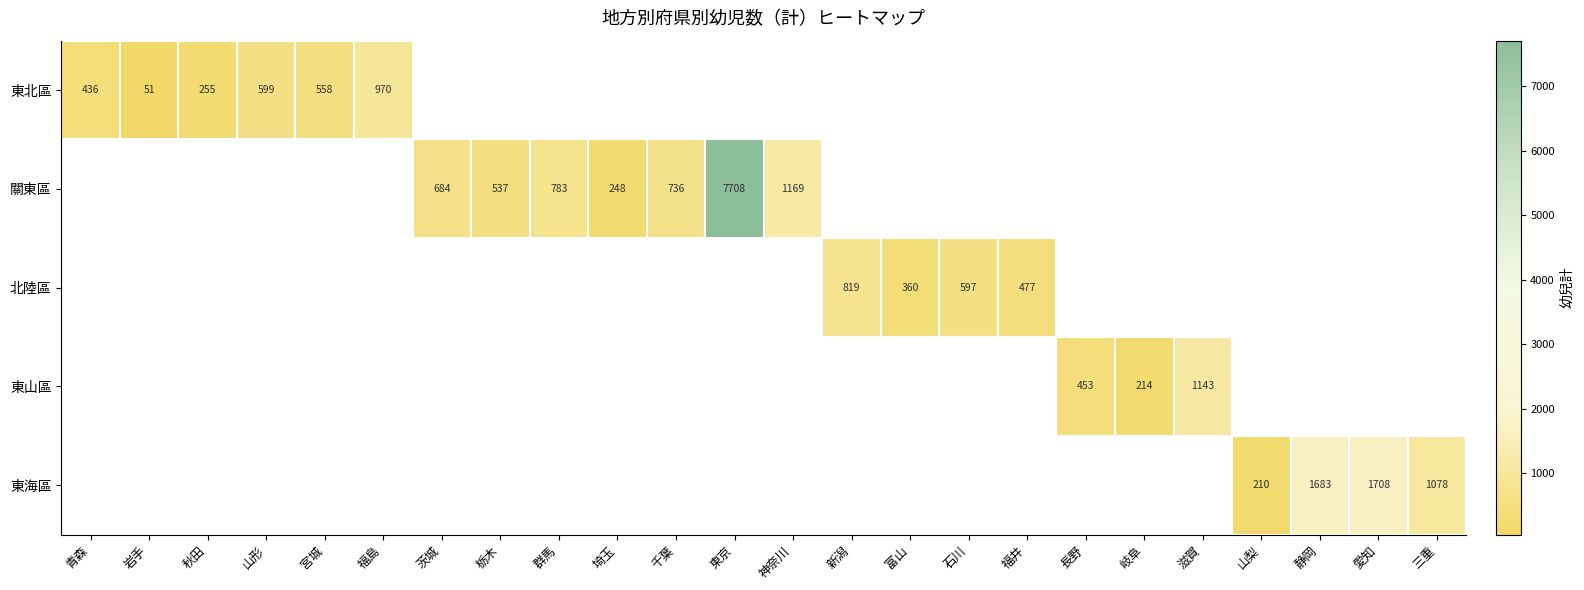

The value of 北陸區 at 石川 is 192. True or false?

False